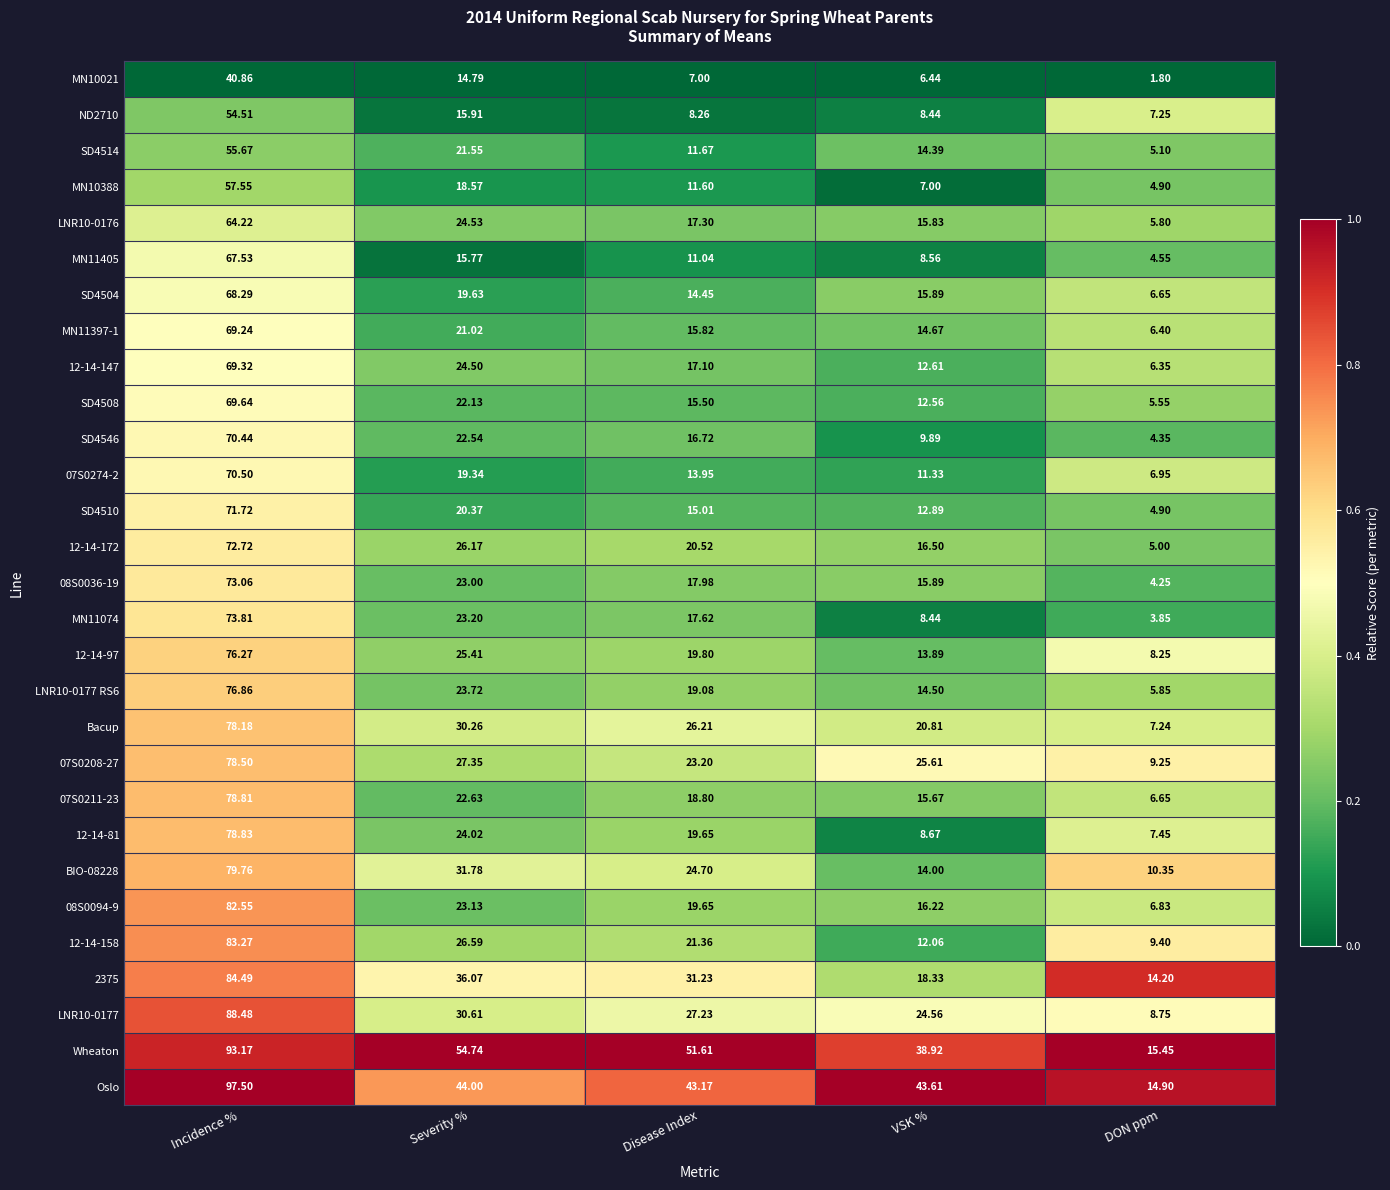

Which series has the largest total across all categories?

Wheaton